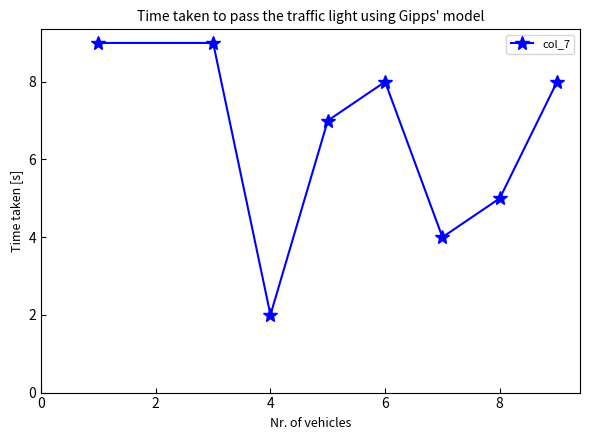

Reading left to right, transcribe all the data shown in this chart.

9	9	2	7	8	4	5	8